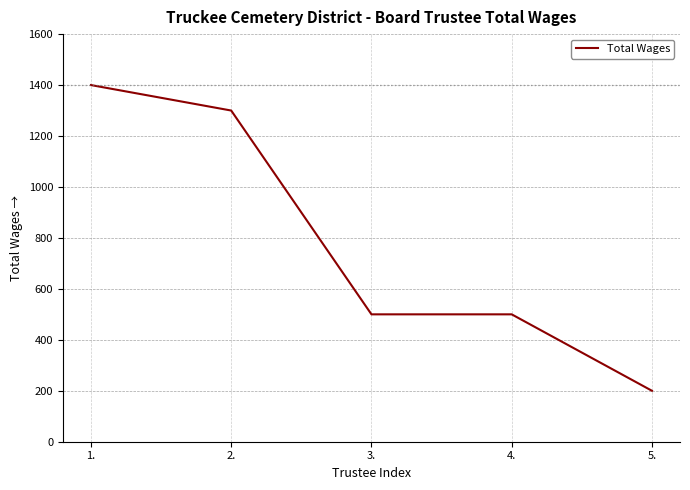

What is the change in value from 1. to 3.?

-900